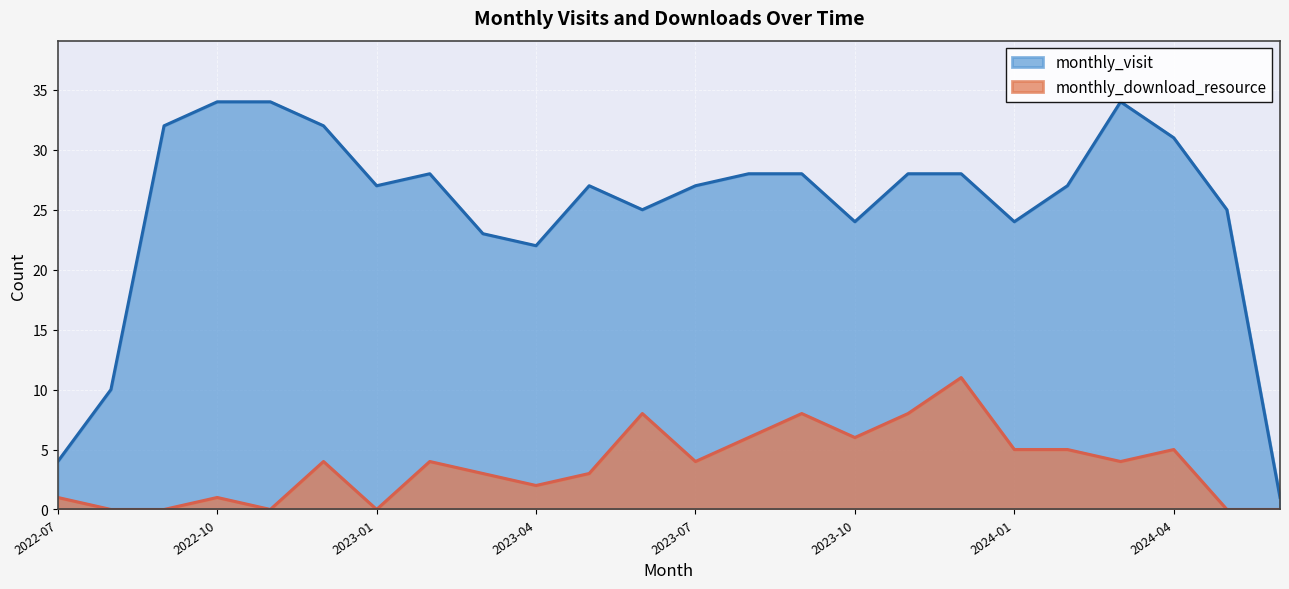

How many lines are shown in the chart?

2